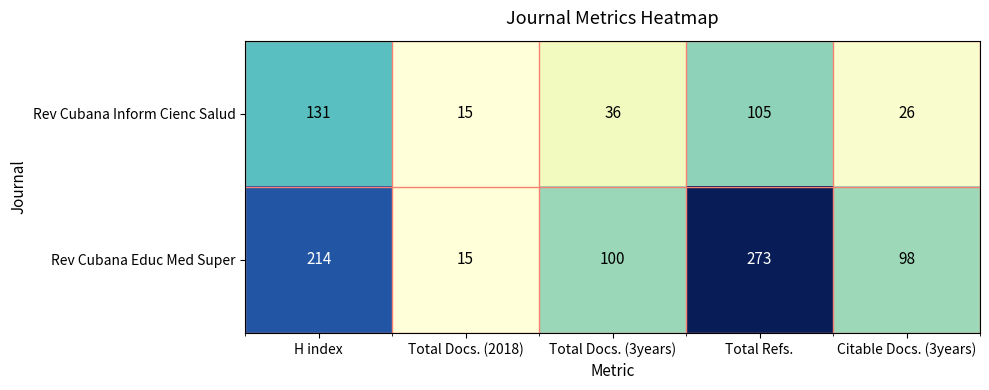

At how many categories does at least one series exceed 150?

2